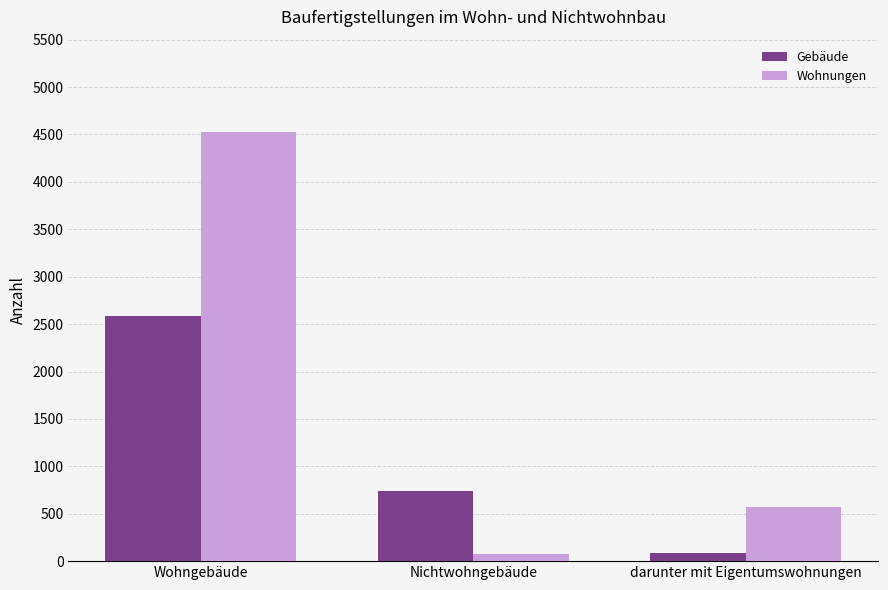

Reading left to right, list all the values displayed in this chart.

Gebäude: 2590	744	88
Wohnungen: 4525	73	573